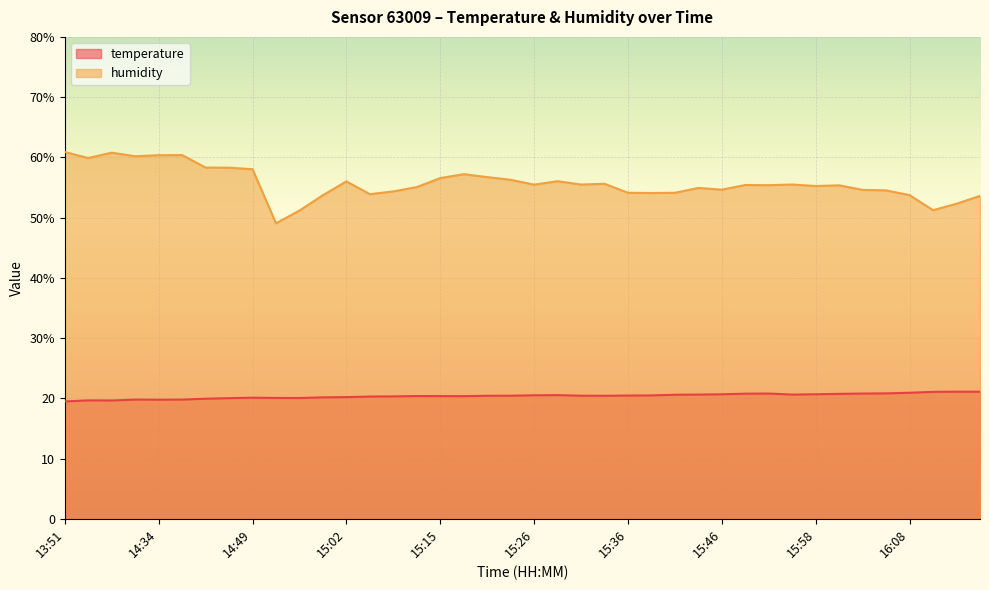

At 14:57, list the series in order from largest to smallest.

humidity, temperature